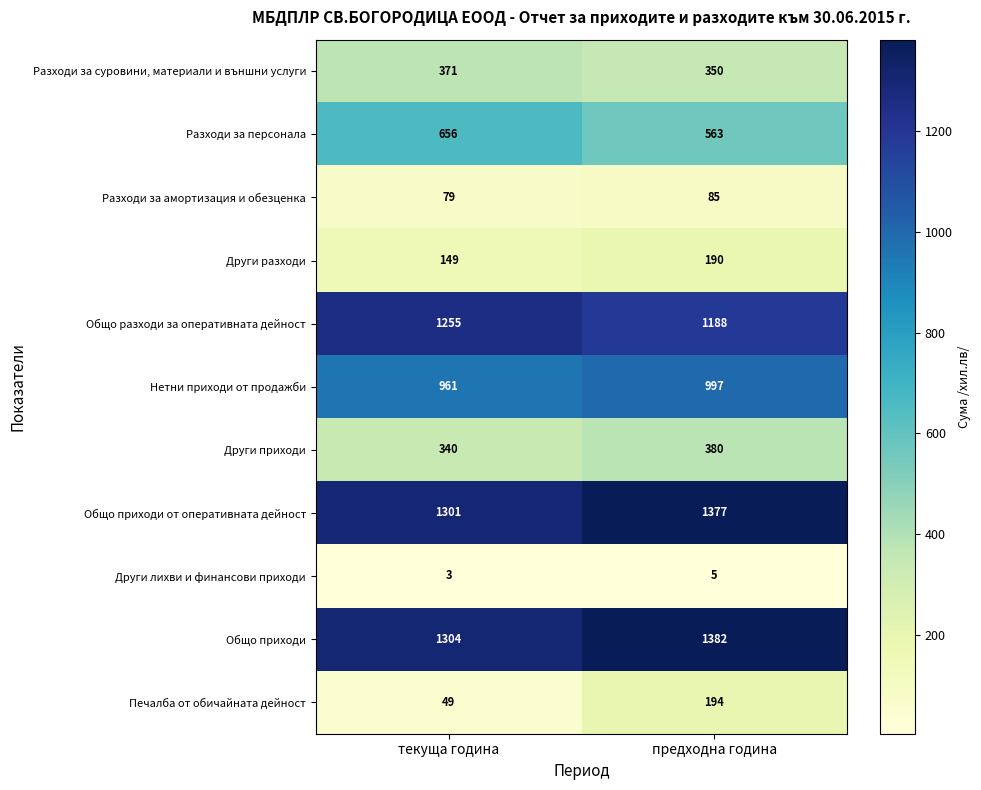

Rank the categories by Други приходи value from highest to lowest.

предходна година, текуща година